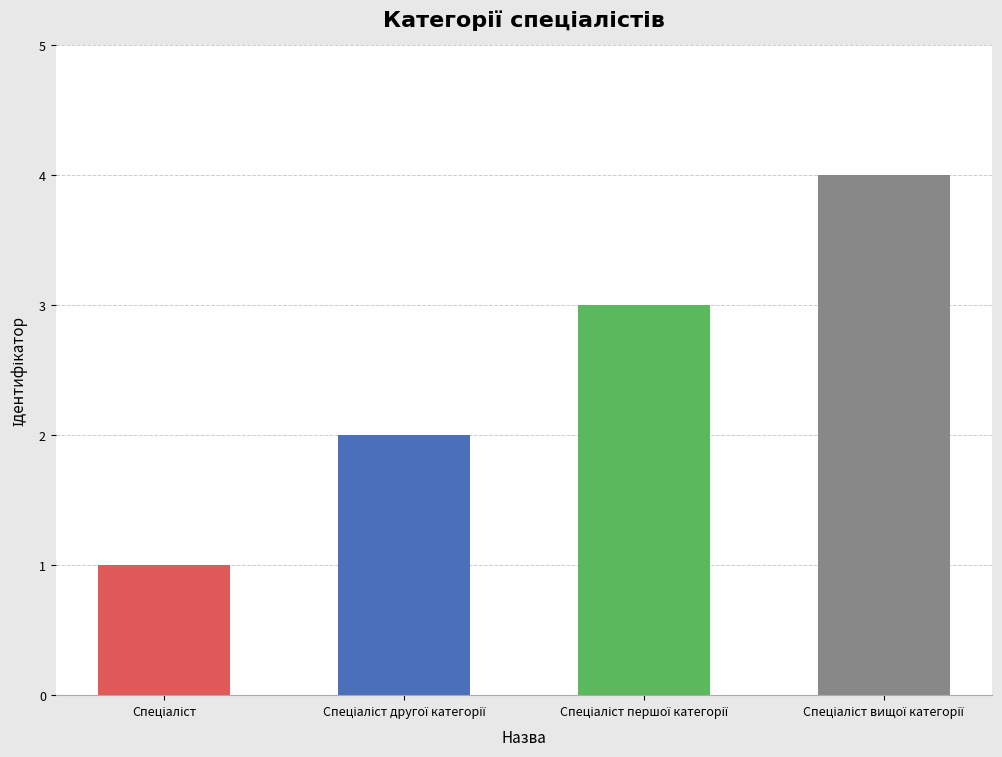

What is the difference between the maximum and minimum values?

3